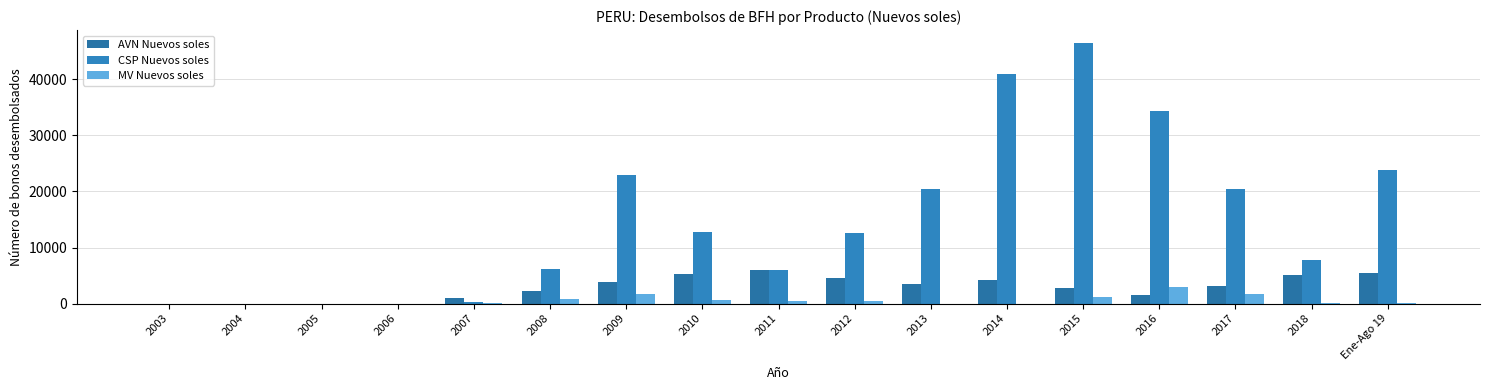

Count the number of data series in this chart.

3